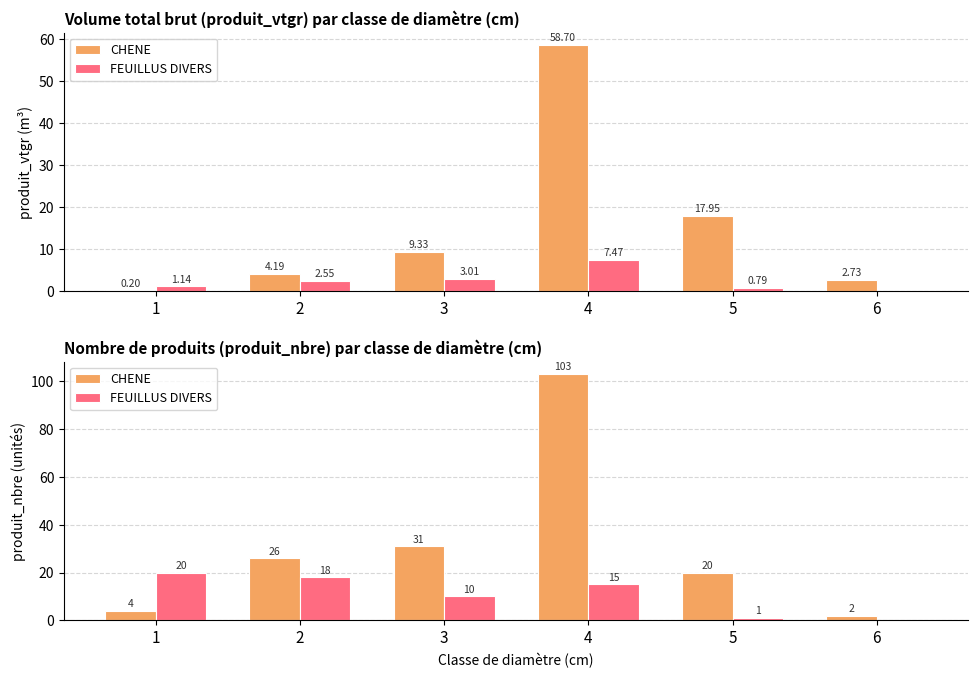

What is the spread (max minus min) of values at 6?

2